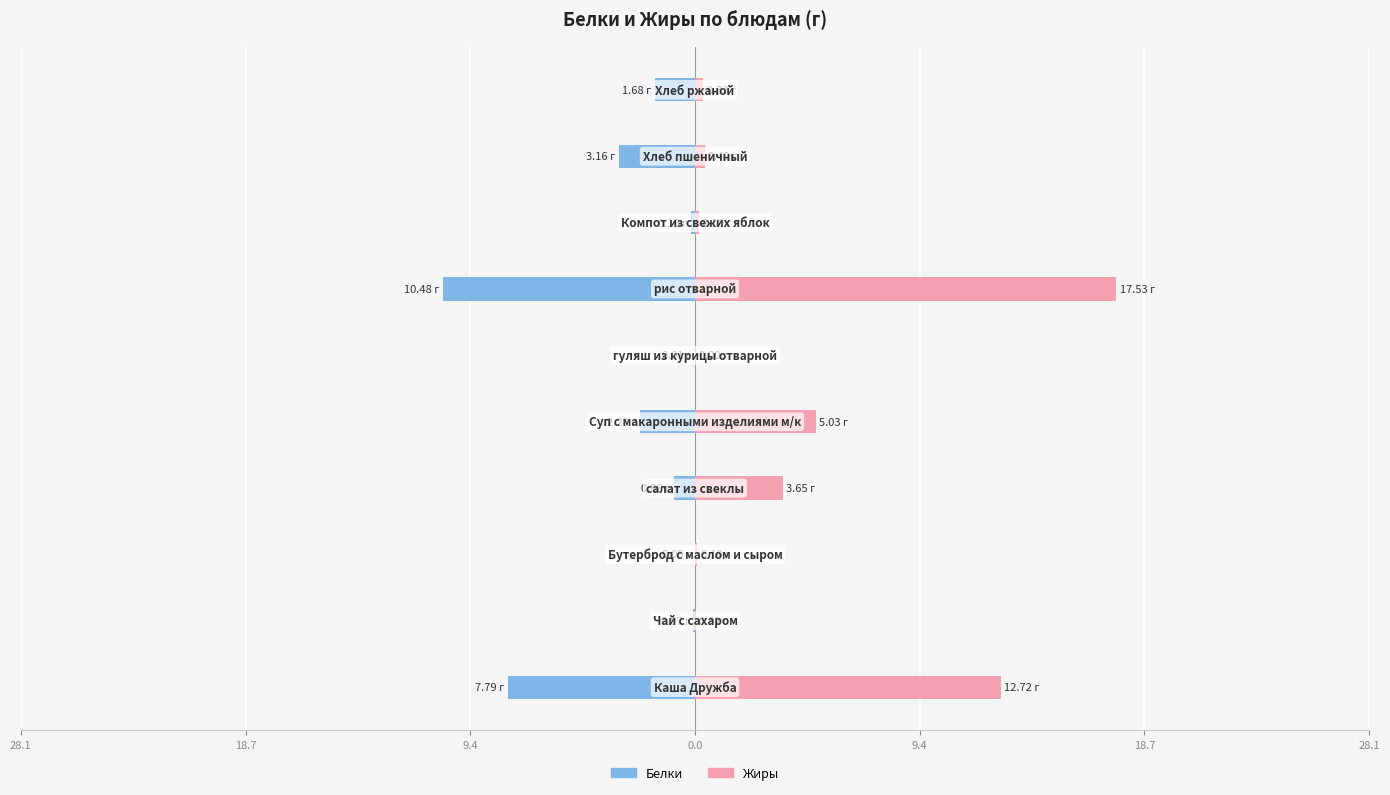

What is the maximum value shown in the chart?

17.5